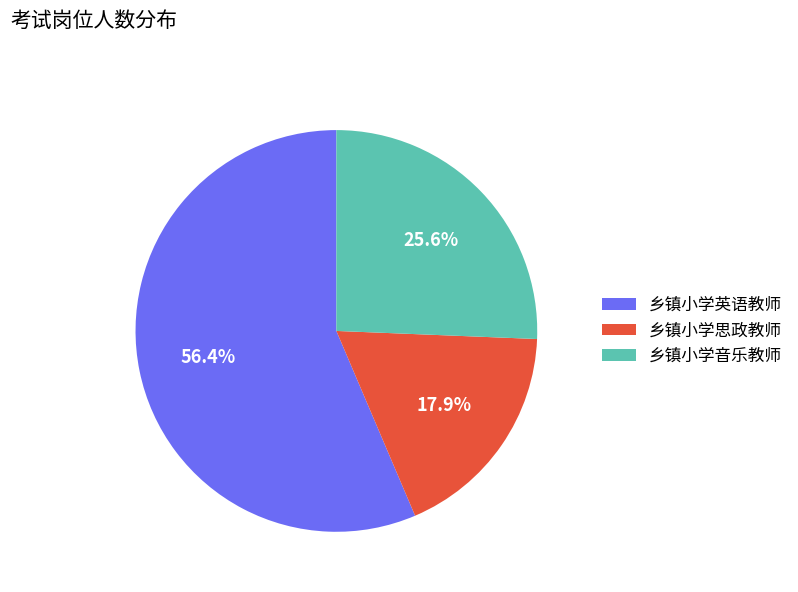

To the nearest percent, what portion does 乡镇小学音乐教师 represent?

26%